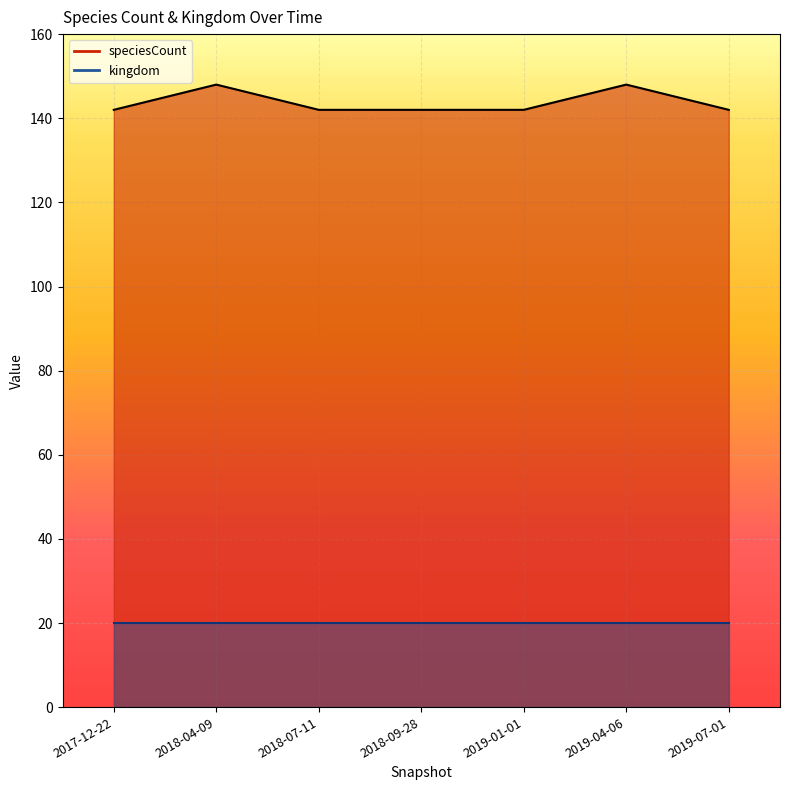

Rank the categories by value from highest to lowest.

2018-04-09, 2019-04-06, 2017-12-22, 2018-07-11, 2018-09-28, 2019-01-01, 2019-07-01